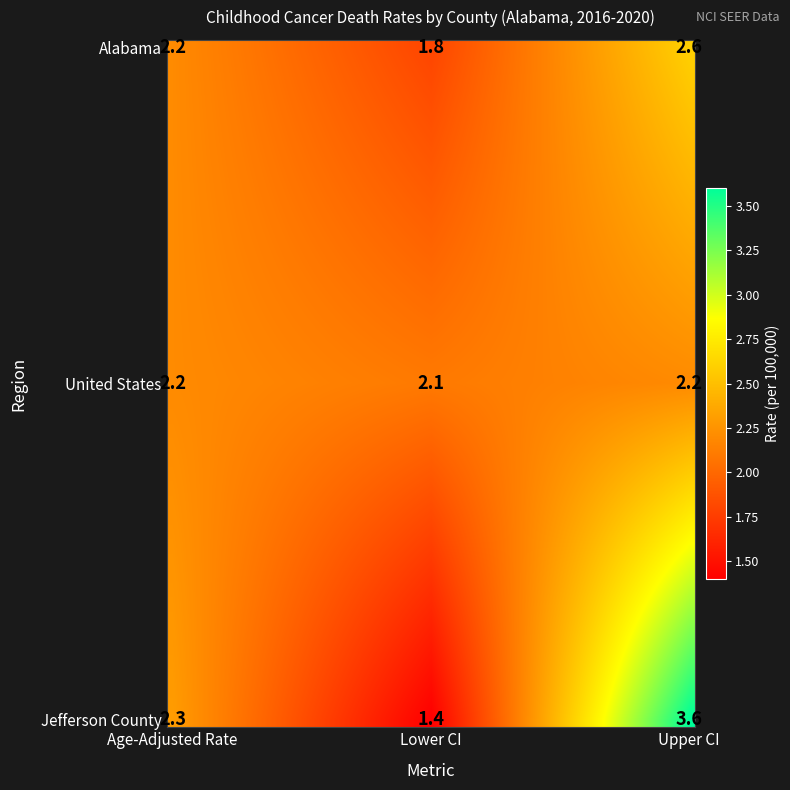

What is the difference between the maximum and minimum values in the United States series?

0.1